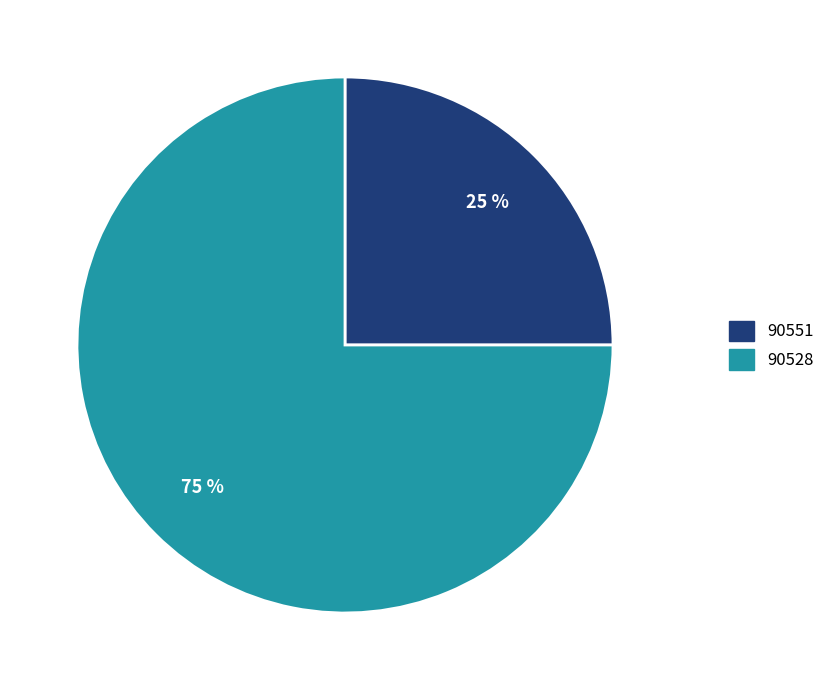

To the nearest percent, what is the combined percentage of 90528 and 90551?

100%